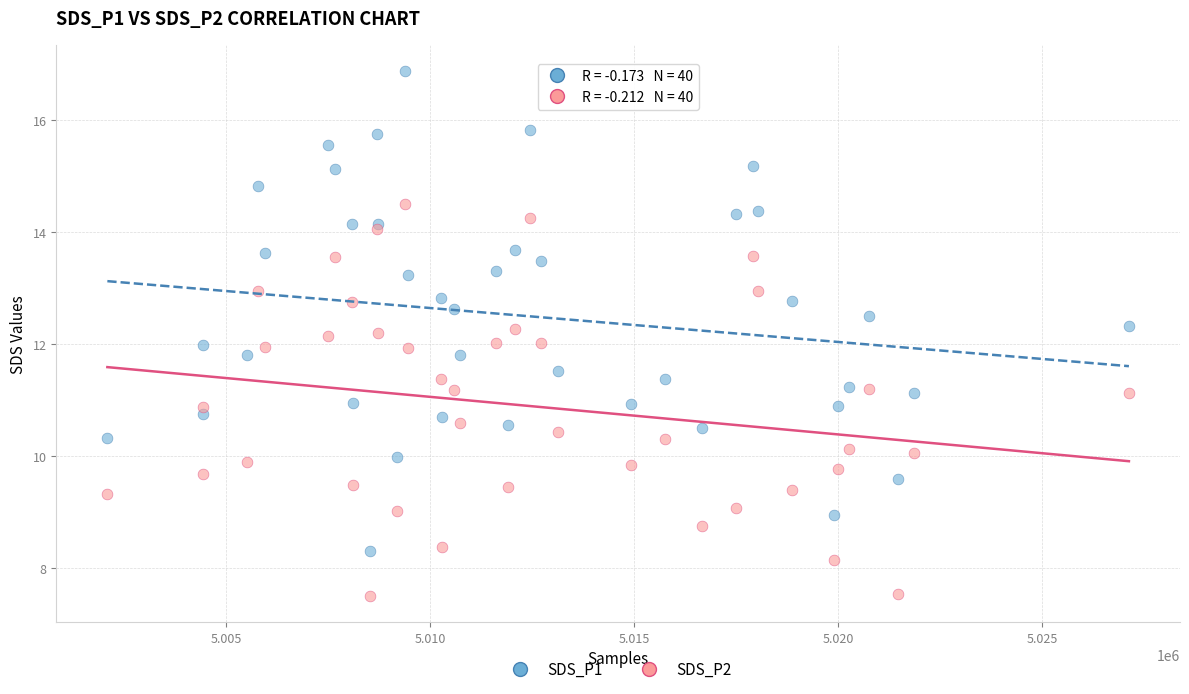

Which series has the widest spread of Y values?

SDS_P1